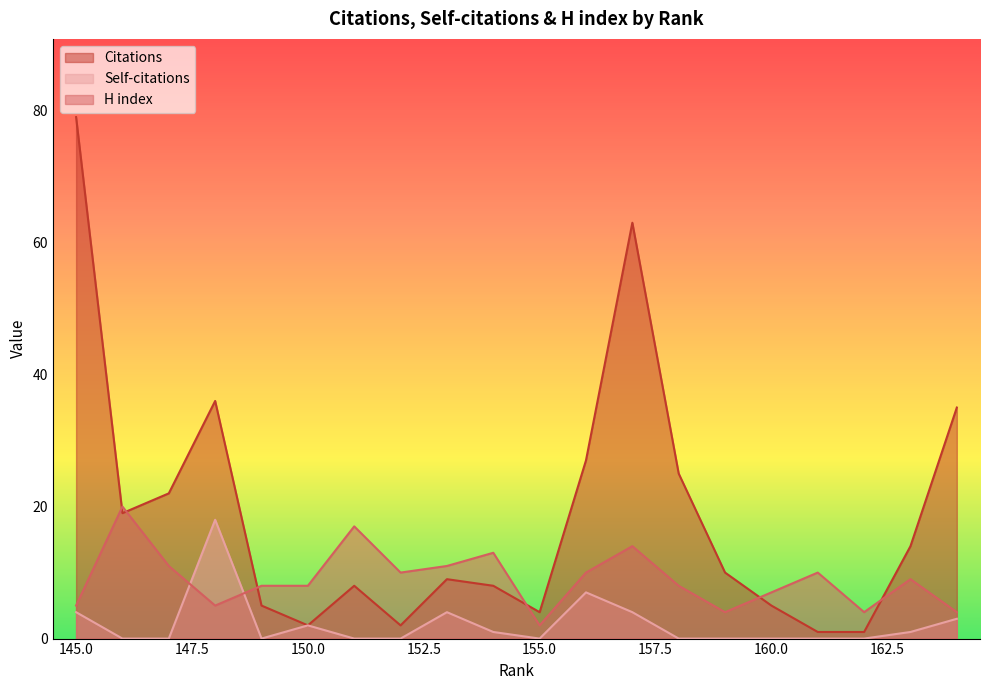

List the series in order of their overall mean, lowest first.

Self-citations, H index, Citations